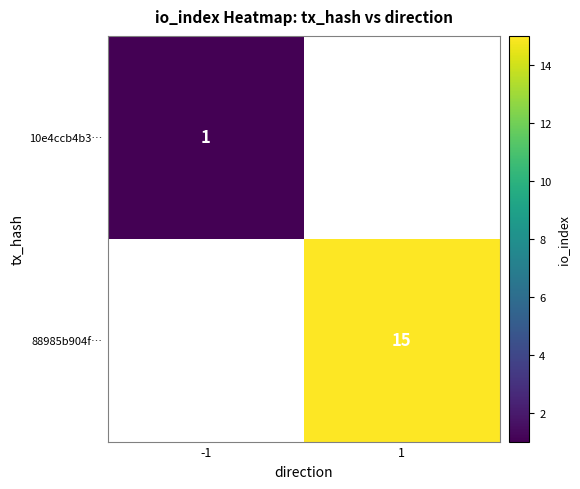

The 10e4ccb4b3… series shows 1 at -1. True or false?

True